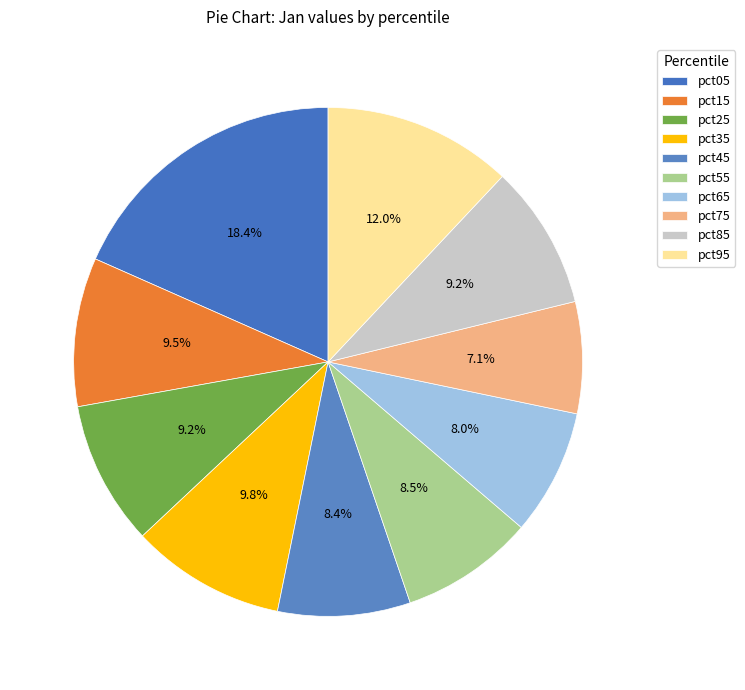

Is there a majority slice in this chart?

No